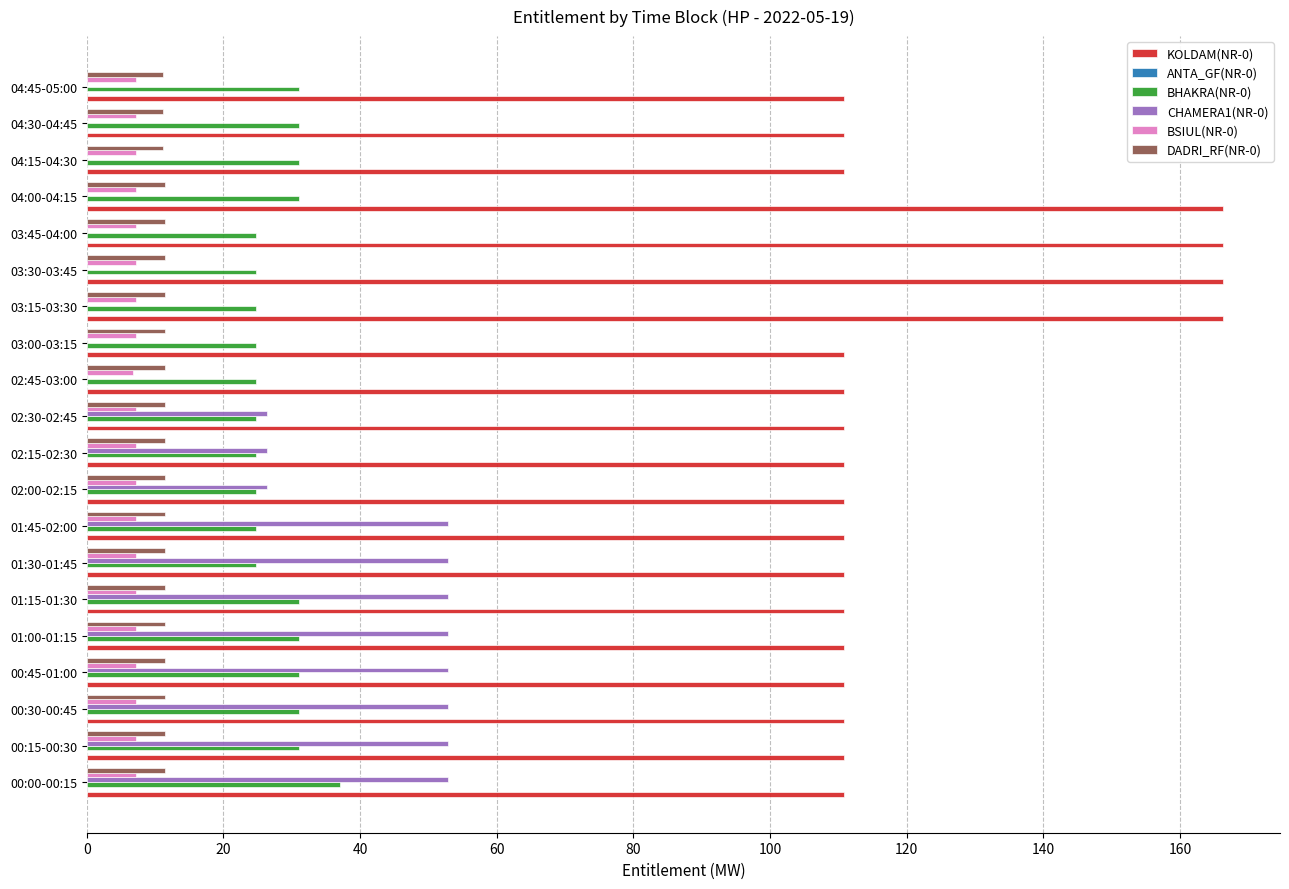

The value of DADRI_RF(NR-0) at 02:45-03:00 is 11.4. True or false?

True